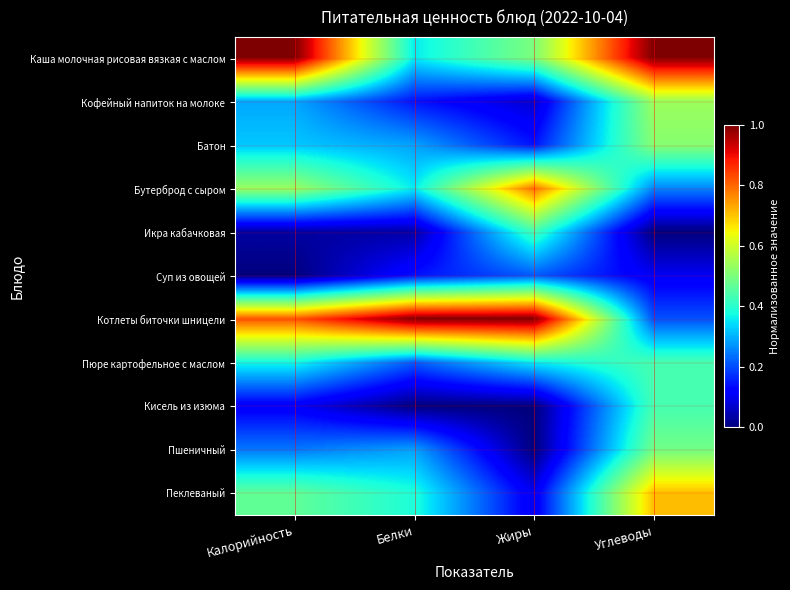

Which category has the highest value across all series?

Калорийность